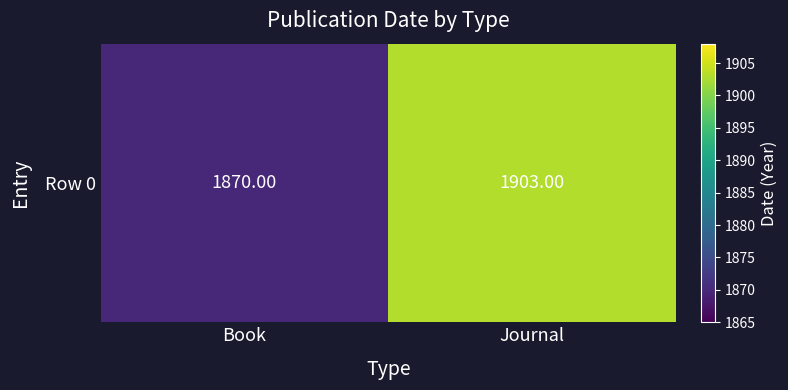

Which has a higher value, Book or Journal?

Journal